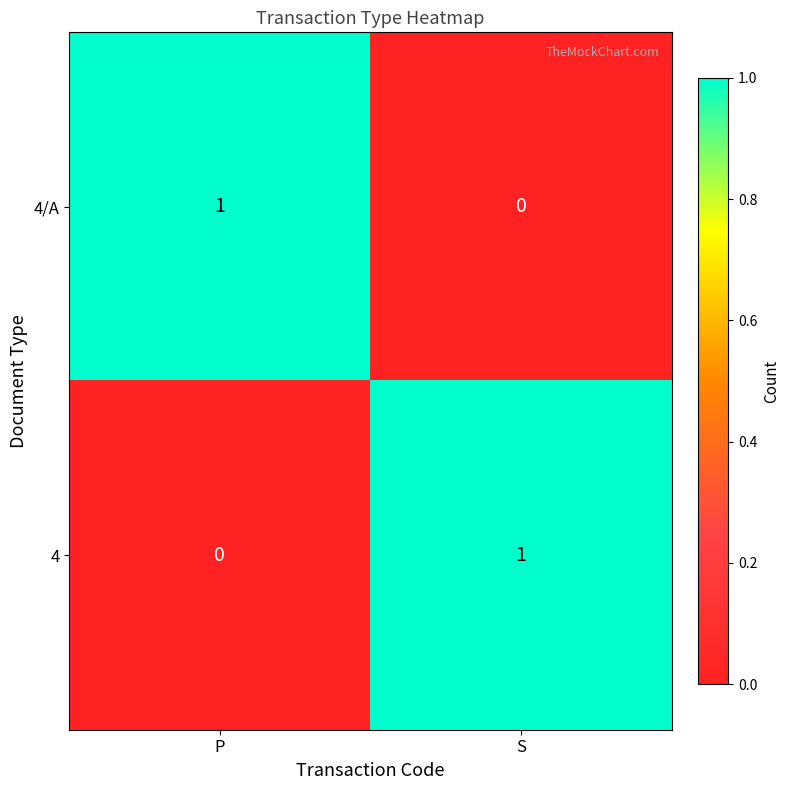

At which label does 4/A reach its peak?

P